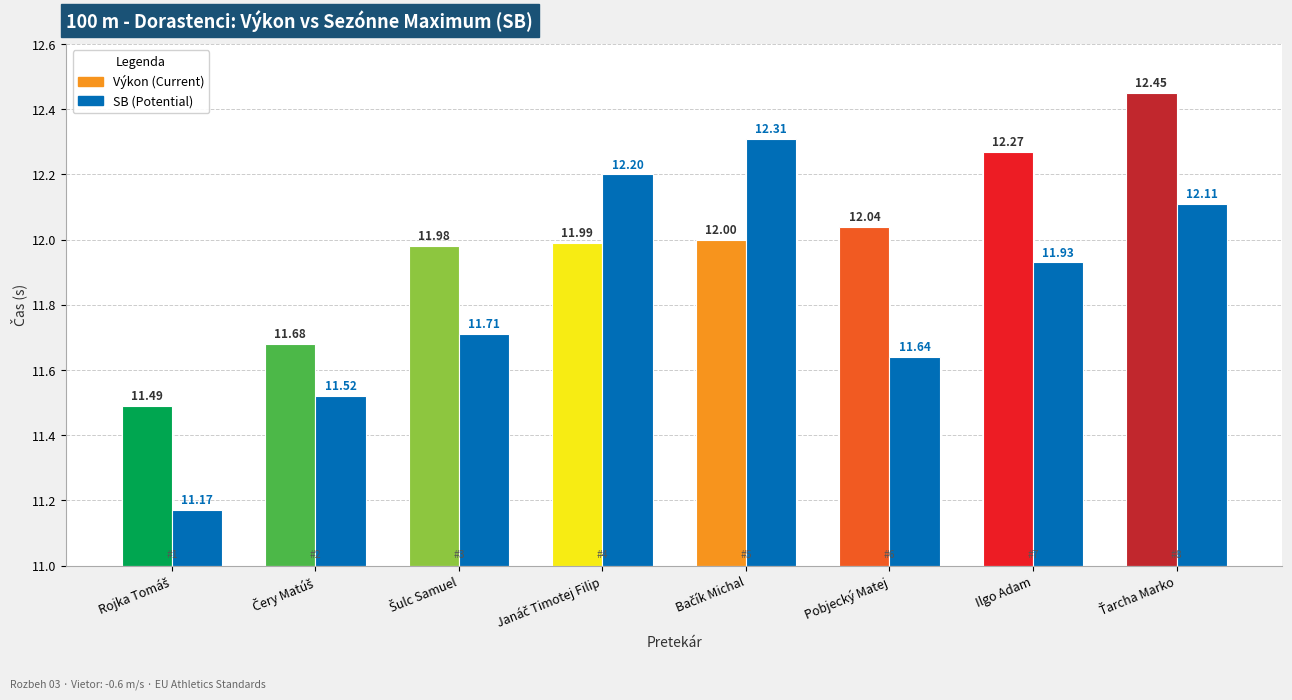

What is the label of the 7th bar from the right?

Čery Matúš